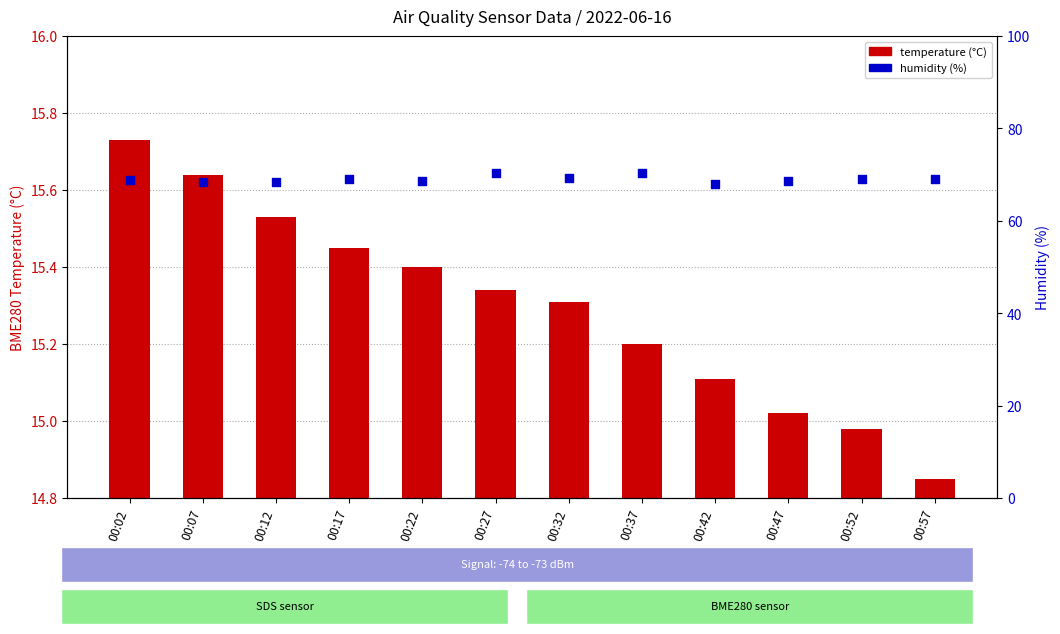

Which series has the largest Y range (max minus min)?

humidity (%)